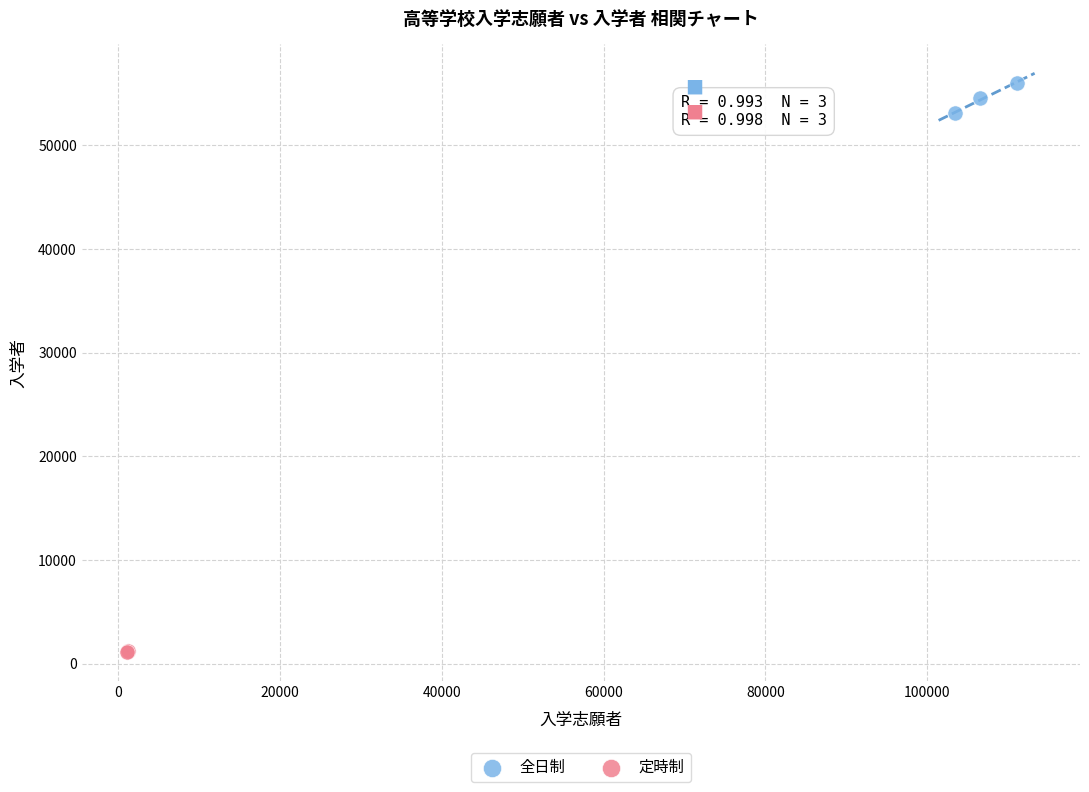

Which series reaches the maximum Y coordinate?

全日制